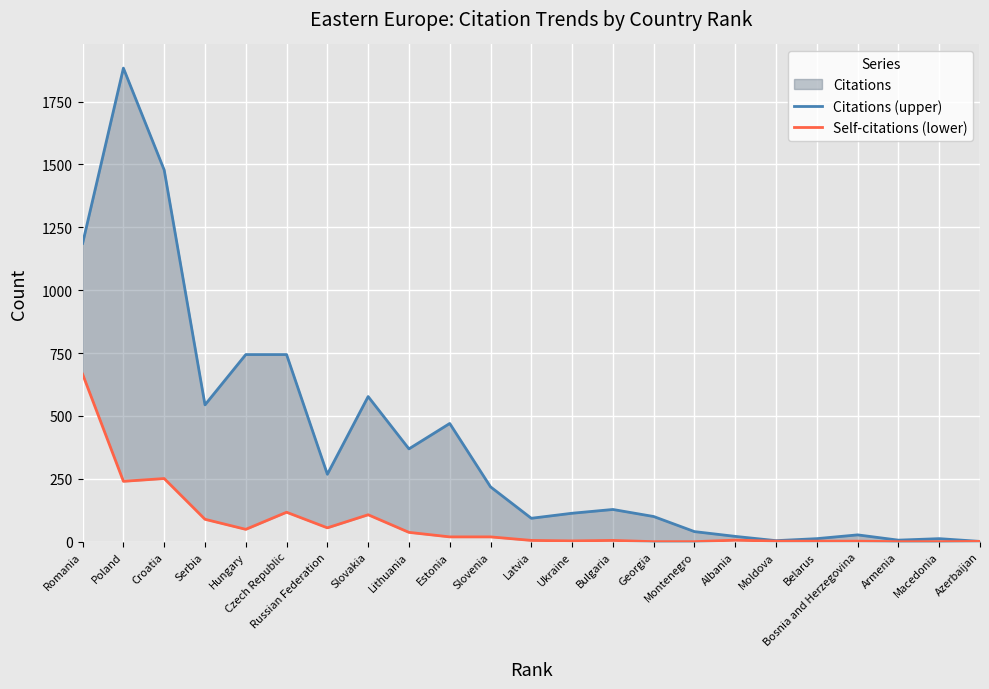

True or false: Self-citations (lower) and Citations (upper) cross at least once.

False